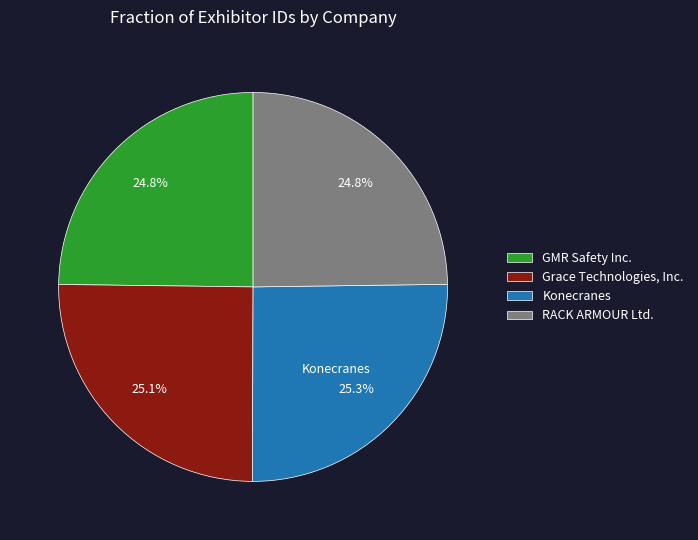

The Grace Technologies, Inc. slice represents 25% of the pie. True or false?

True